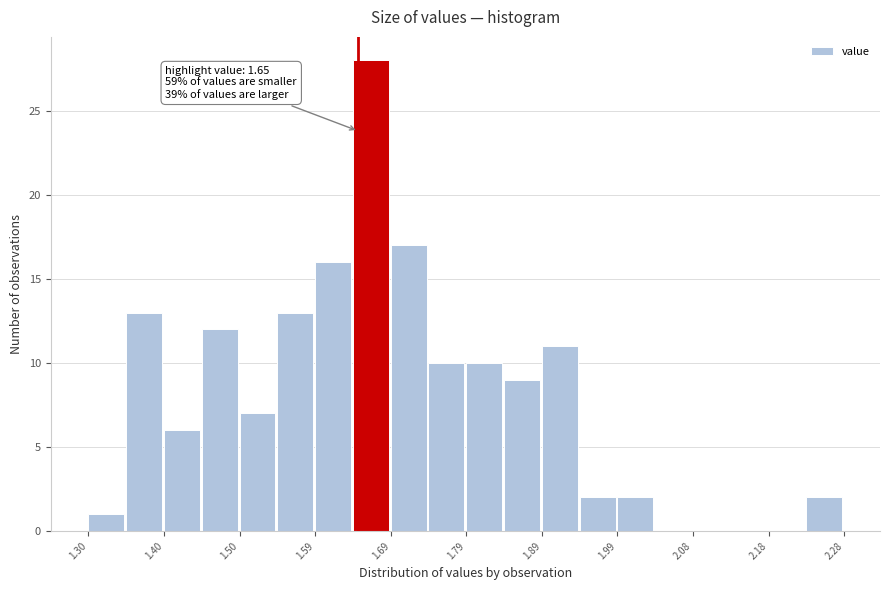

Over which range of the x-axis is the bar tallest?

1.643 to 1.692